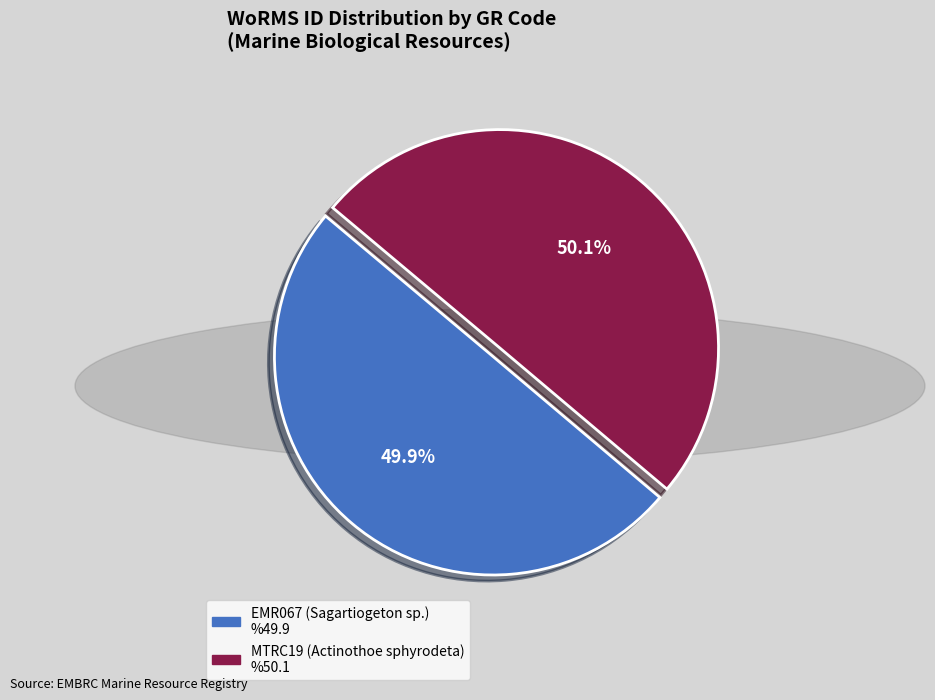

How many segments does this pie chart have?

2